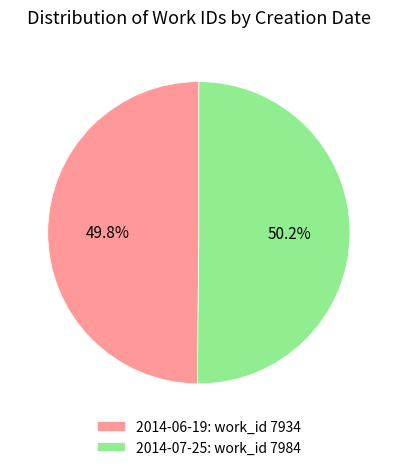

Does any single category account for the majority?

Yes